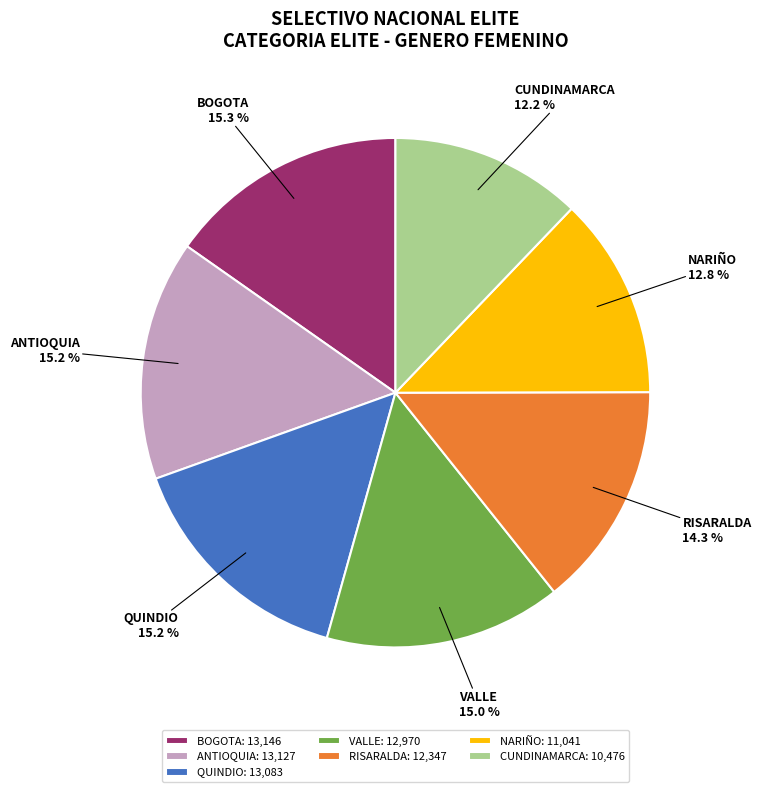

Between RISARALDA and BOGOTA, which is larger?

BOGOTA